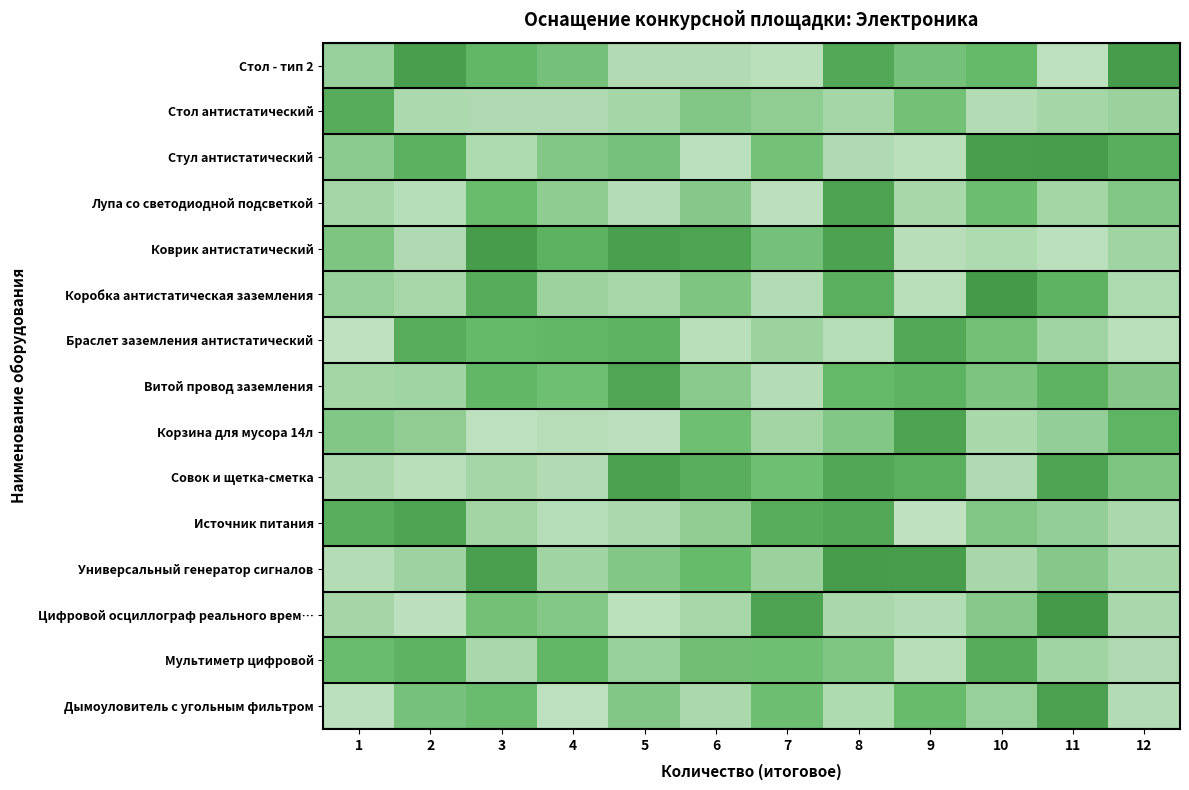

Reading left to right, extract all data points from this chart.

Стол - тип 2: 1=-0.1	2=0.5	3=0.2	4=0.1	5=-0.3	6=-0.3	7=-0.4	8=0.4	9=0.1	10=0.2	11=-0.5	12=0.5
Стол антистатический: 1=0.3	2=-0.3	3=-0.3	4=-0.3	5=-0.2	6=0.0	7=-0.1	8=-0.2	9=0.1	10=-0.4	11=-0.2	12=-0.1
Стул антистатический: 1=-0.0	2=0.3	3=-0.3	4=0.0	5=0.1	6=-0.5	7=0.1	8=-0.3	9=-0.4	10=0.4	11=0.5	12=0.3
Лупа со светодиодной подсветкой: 1=-0.2	2=-0.4	3=0.2	4=-0.1	5=-0.4	6=-0.0	7=-0.5	8=0.4	9=-0.2	10=0.2	11=-0.2	12=0.0
Коврик антистатический: 1=0.0	2=-0.3	3=0.5	4=0.3	5=0.4	6=0.4	7=0.1	8=0.4	9=-0.4	10=-0.3	11=-0.5	12=-0.2
Коробка антистатическая заземления: 1=-0.1	2=-0.2	3=0.3	4=-0.1	5=-0.2	6=0.0	7=-0.4	8=0.3	9=-0.4	10=0.5	11=0.3	12=-0.3
Браслет заземления антистатический: 1=-0.5	2=0.3	3=0.2	4=0.2	5=0.3	6=-0.4	7=-0.1	8=-0.4	9=0.4	10=0.1	11=-0.2	12=-0.4
Витой провод заземления: 1=-0.2	2=-0.2	3=0.2	4=0.1	5=0.4	6=-0.0	7=-0.4	8=0.2	9=0.3	10=0.1	11=0.3	12=-0.0
Корзина для мусора 14л: 1=0.0	2=-0.1	3=-0.5	4=-0.4	5=-0.5	6=0.1	7=-0.2	8=0.0	9=0.4	10=-0.3	11=-0.1	12=0.3
Совок и щетка-сметка: 1=-0.3	2=-0.4	3=-0.2	4=-0.3	5=0.4	6=0.3	7=0.1	8=0.4	9=0.3	10=-0.3	11=0.4	12=0.0
Источник питания: 1=0.3	2=0.4	3=-0.2	4=-0.4	5=-0.3	6=-0.1	7=0.3	8=0.4	9=-0.5	10=0.0	11=-0.1	12=-0.3
Универсальный генератор сигналов: 1=-0.4	2=-0.2	3=0.4	4=-0.2	5=0.0	6=0.2	7=-0.1	8=0.5	9=0.5	10=-0.2	11=-0.0	12=-0.2
Цифровой осциллограф реального врем…: 1=-0.2	2=-0.5	3=0.1	4=0.0	5=-0.4	6=-0.2	7=0.4	8=-0.3	9=-0.4	10=-0.0	11=0.5	12=-0.3
Мультиметр цифровой: 1=0.2	2=0.3	3=-0.3	4=0.2	5=-0.1	6=0.1	7=0.1	8=0.0	9=-0.4	10=0.3	11=-0.2	12=-0.3
Дымоуловитель с угольным фильтром: 1=-0.5	2=0.1	3=0.2	4=-0.5	5=0.0	6=-0.3	7=0.1	8=-0.3	9=0.2	10=-0.1	11=0.4	12=-0.4